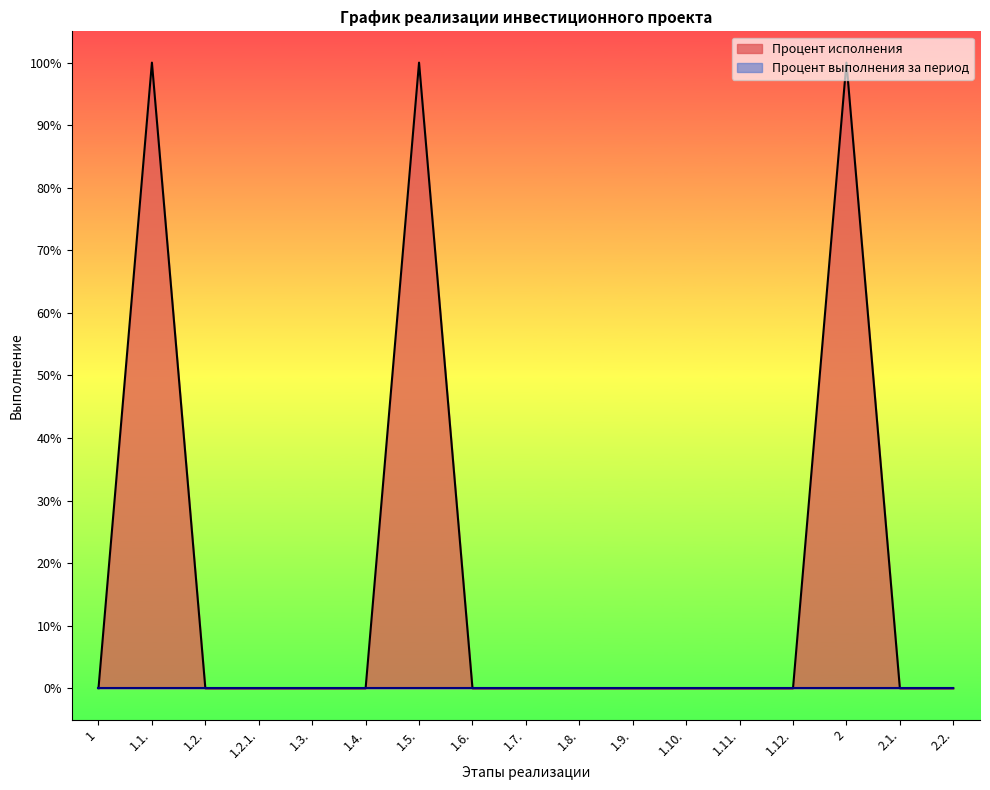

Where is the data nearest to the value 50?

1